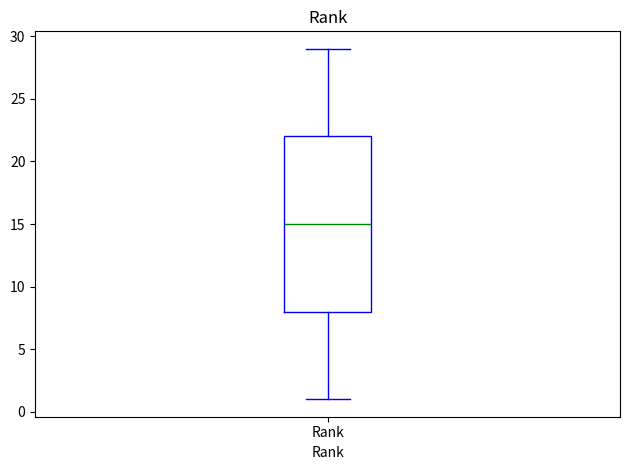

Where does the lower whisker of the box for Rank end on the y-axis? The values are not printed on the chart, so give them approximately, as read against the axis.

1